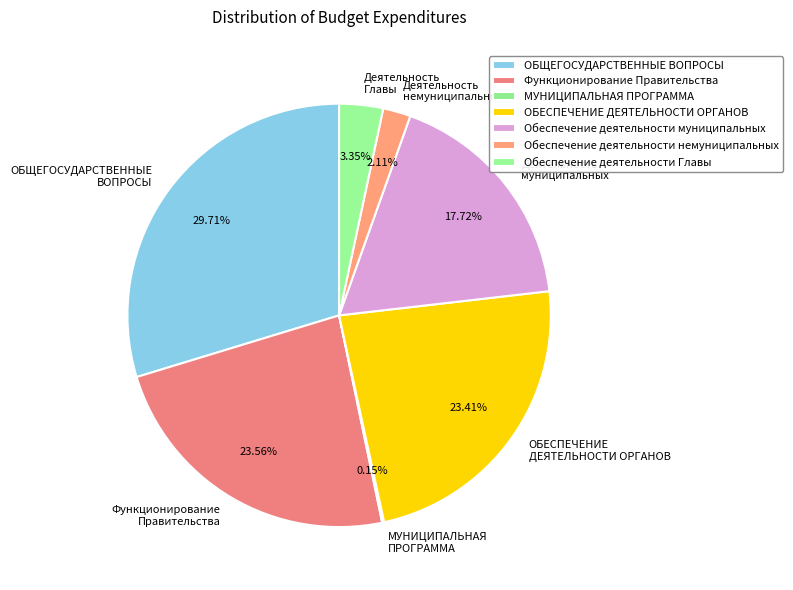

To the nearest percent, what portion does Обеспечение деятельности муниципальных represent?

18%